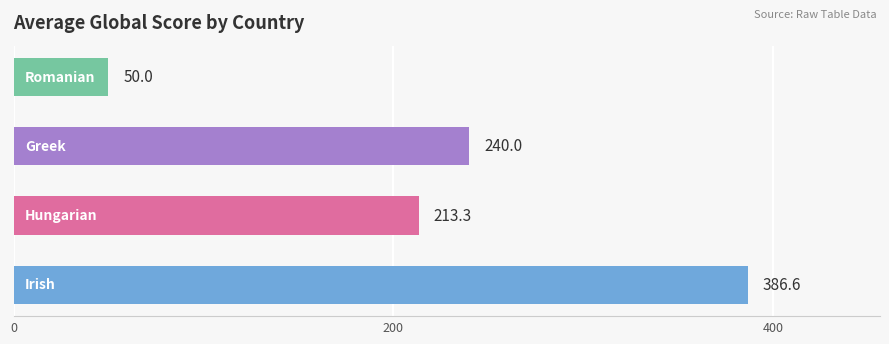

What is the minimum value shown in the chart?

50.0